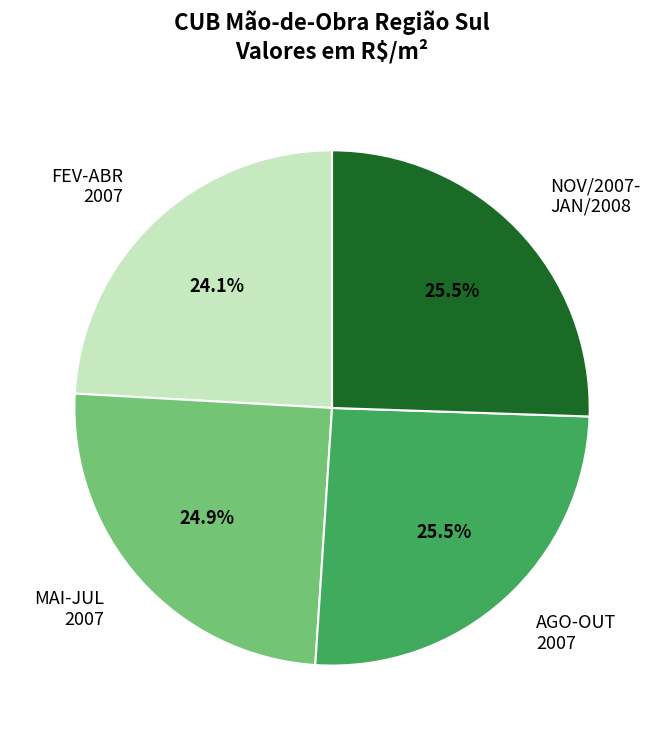

Between MAI-JUL 2007 and AGO-OUT 2007, which is larger?

AGO-OUT 2007